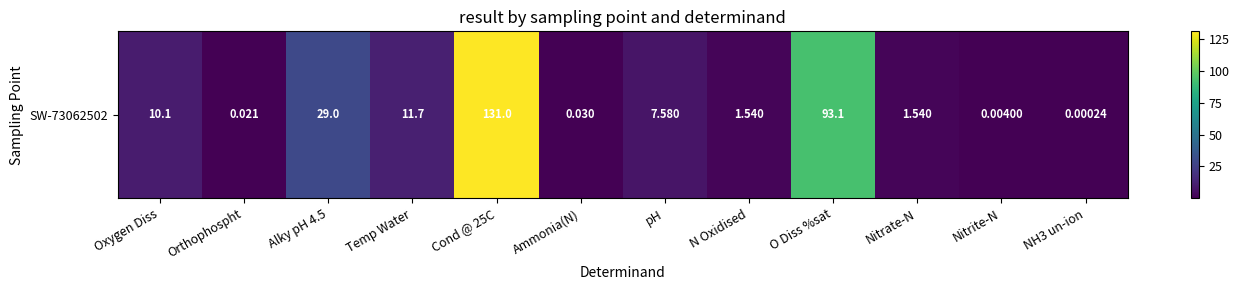

What is the difference between the values at Oxygen Diss and NH3 un-ion?

10.1